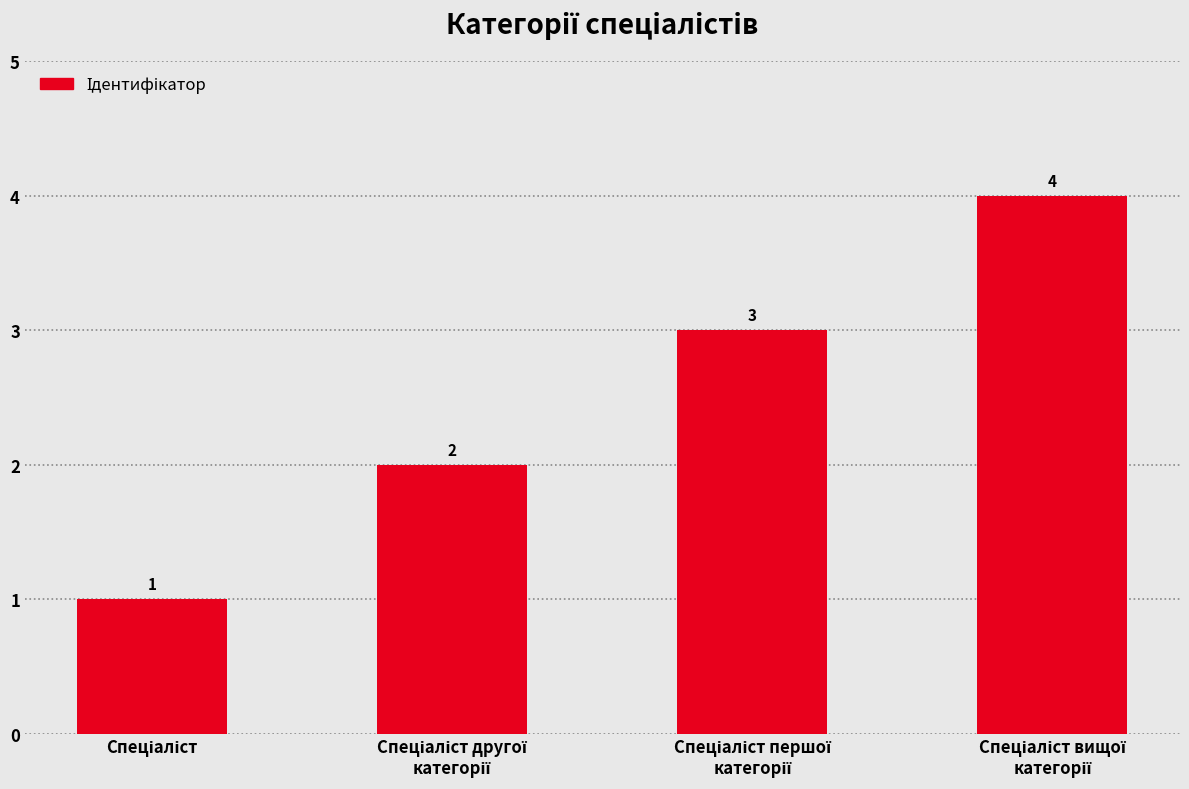

How many distinct data groups are displayed?

1